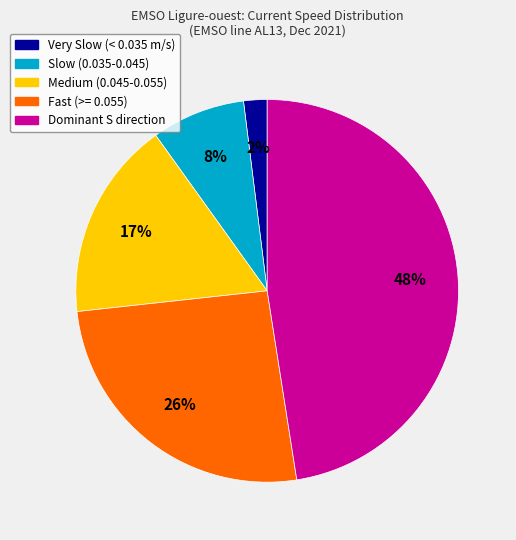

To the nearest percent, what is the difference between the largest and smallest slice percentages?

46%